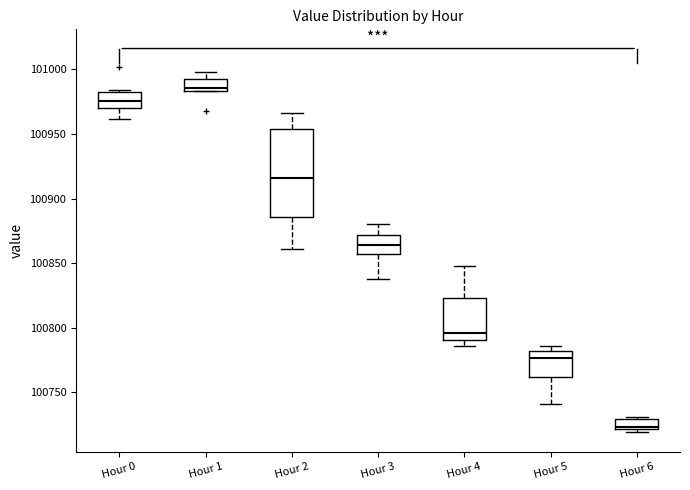

Which box has the lowest median line?

Hour 6